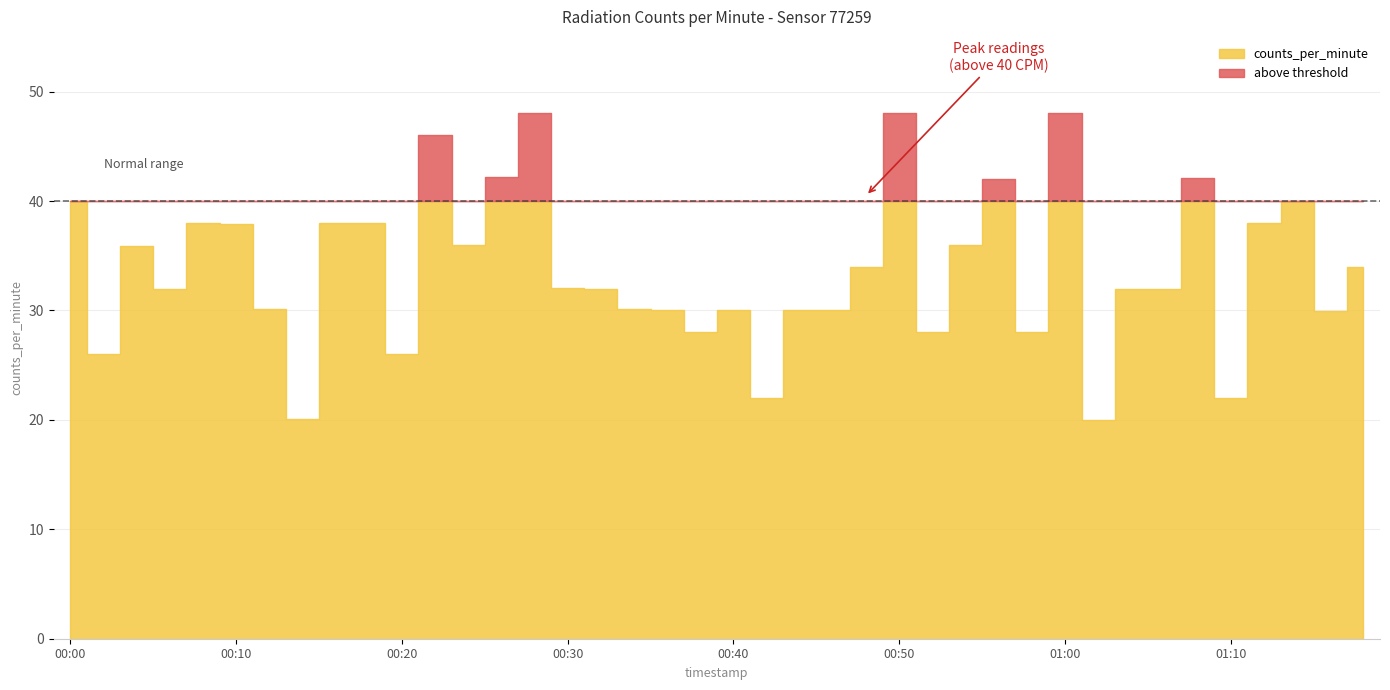

Reading right to left, what are all the values shown in this chart?

34.0	30.0	40.0	38.0	22.0	42.1	32.0	32.0	20.0	48.0	28.0	42.0	36.0	28.0	48.0	34.0	30.0	30.0	22.0	30.0	28.0	30.0	30.1	32.0	32.1	48.0	42.2	36.0	46.0	26.0	38.0	38.0	20.1	30.1	37.9	38.0	32.0	35.9	26.0	40.0